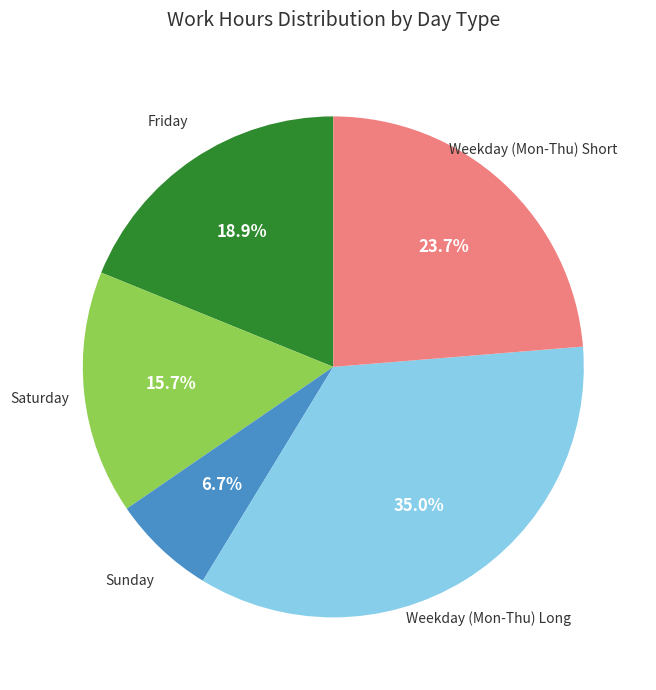

Is there any slice that represents more than half of the pie?

No